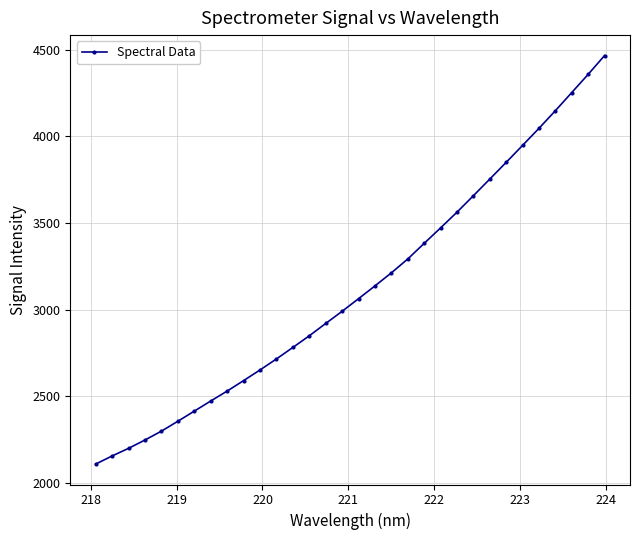

What is the difference between the maximum and second lowest values?

2311.8